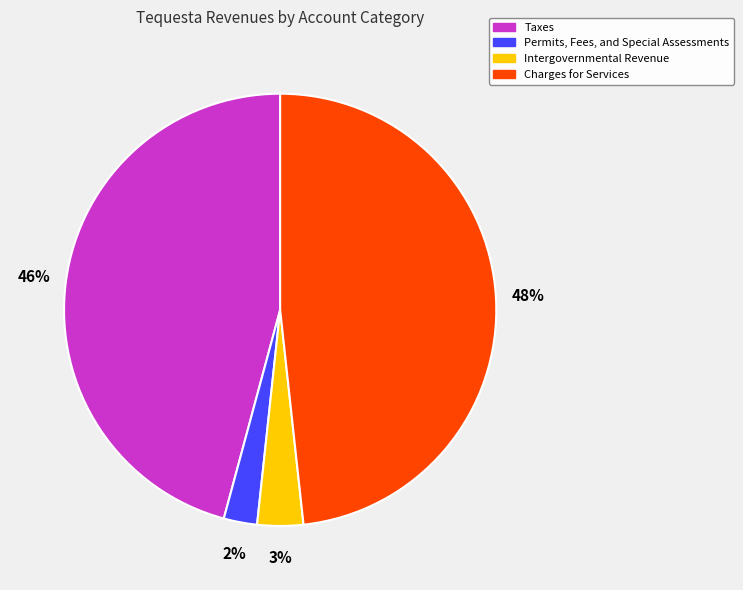

What is the largest slice in the pie chart?

Charges for Services